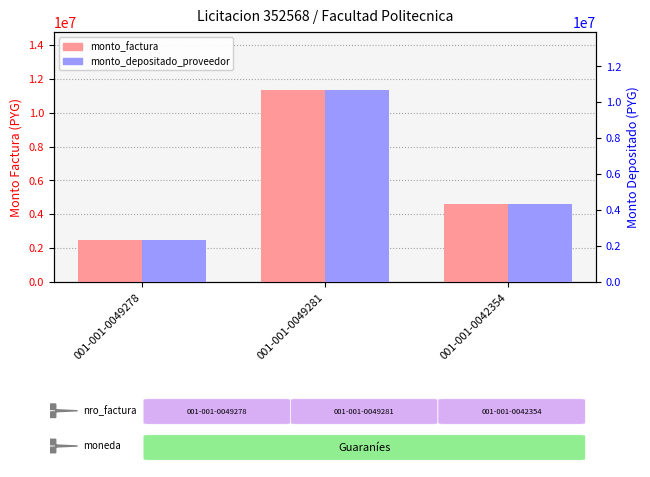

What is the minimum value shown in the chart?

2354586